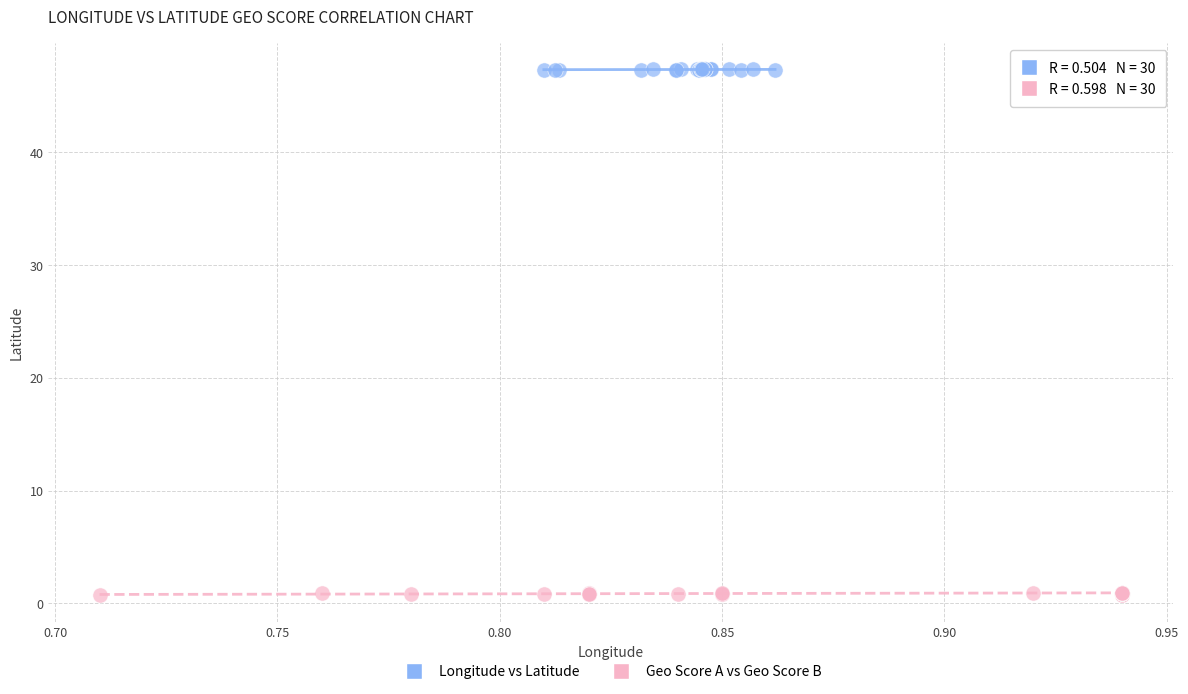

Which series contains the highest Y value?

Longitude vs Latitude